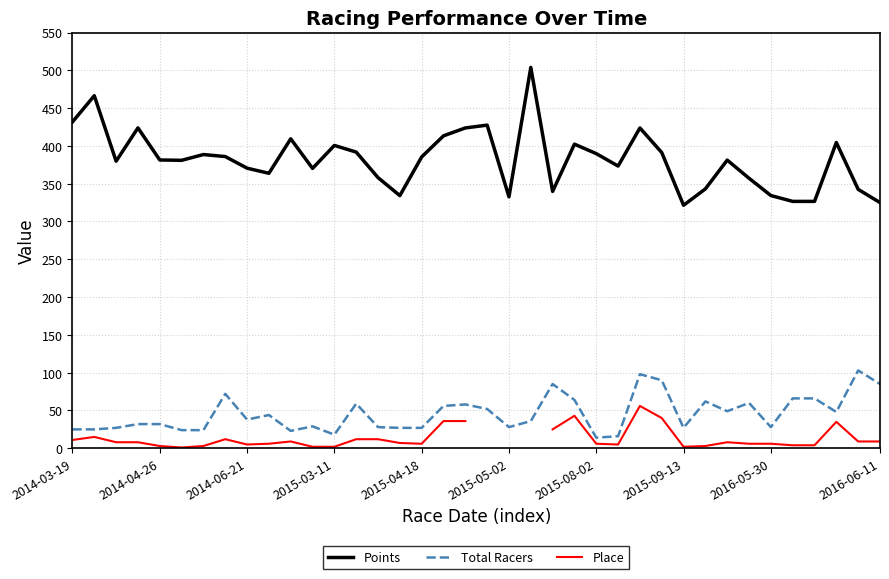

Is it true that Total Racers equals 28.0 at 2016-05-30?

True